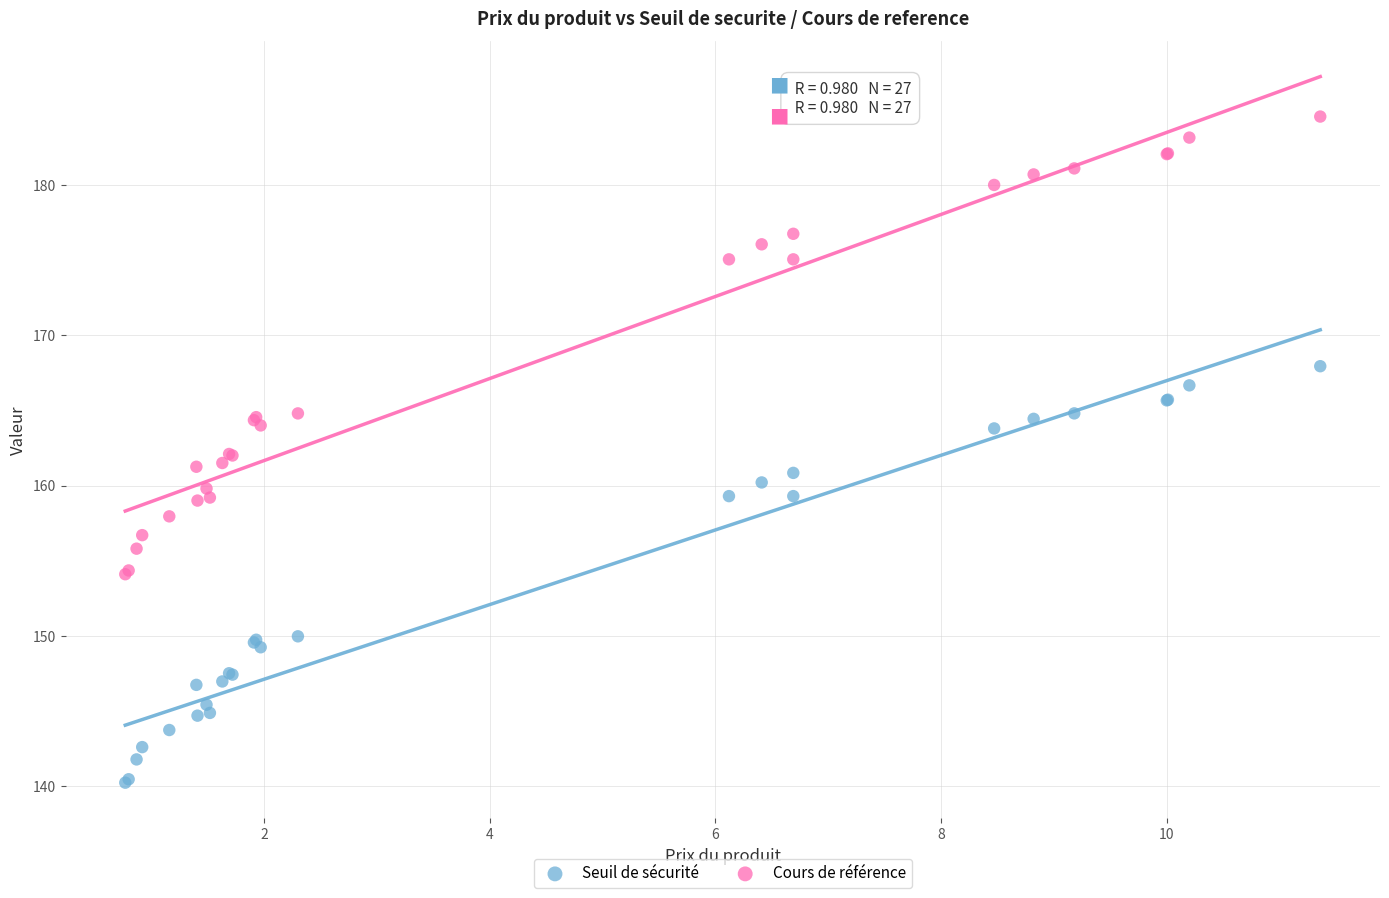

In the Cours de référence series, what Y value is closest to 169?

164.8